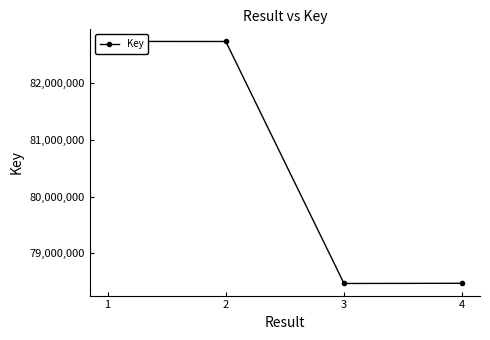

Reading left to right, extract all data points from this chart.

82733531	82732787	78466723	78470007